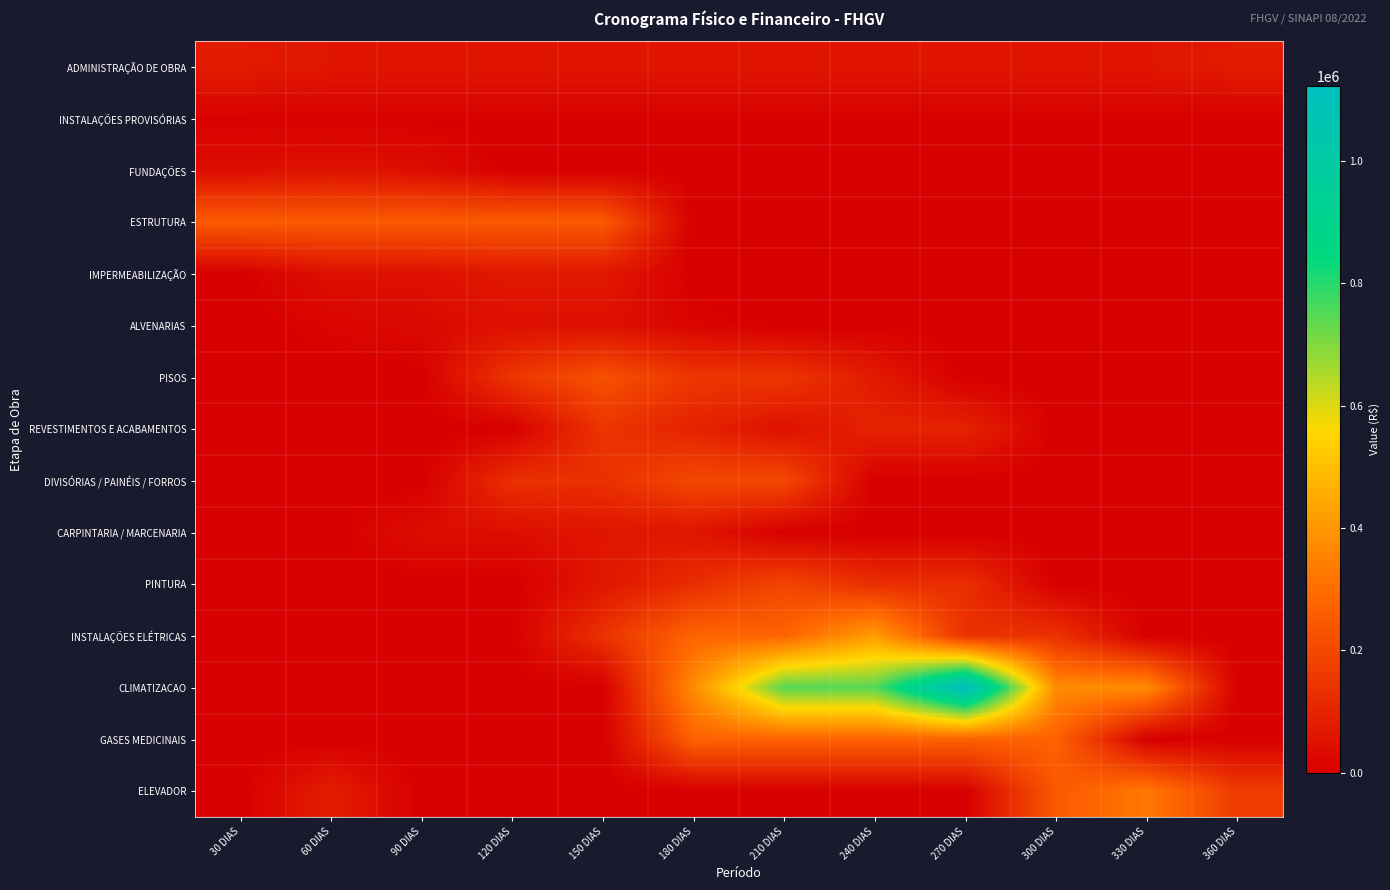

What is the difference between the highest and lowest values at 120 DIAS?

249544.5